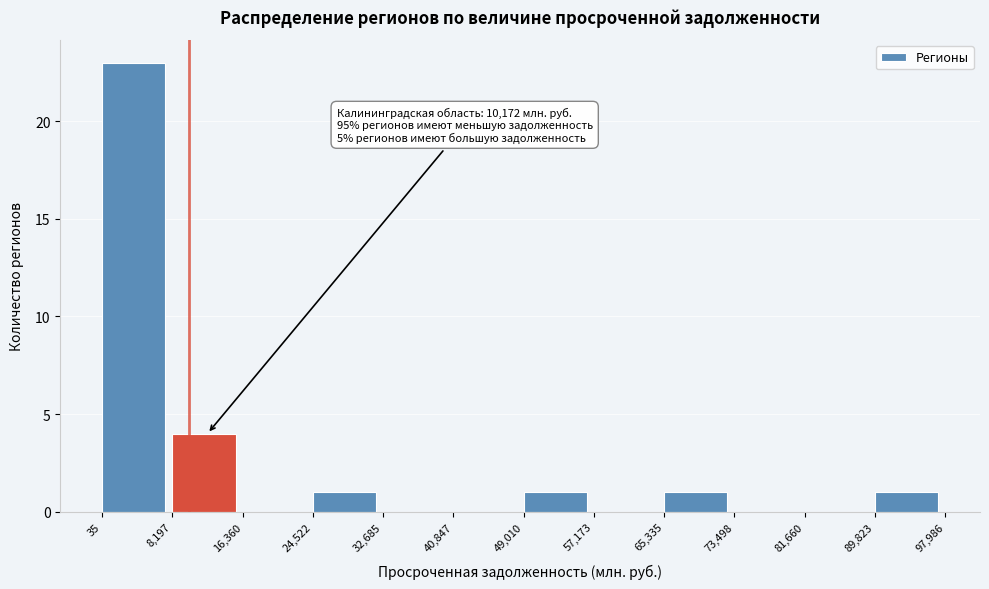

Over which range of the x-axis is the bar tallest?

35 to 8,197